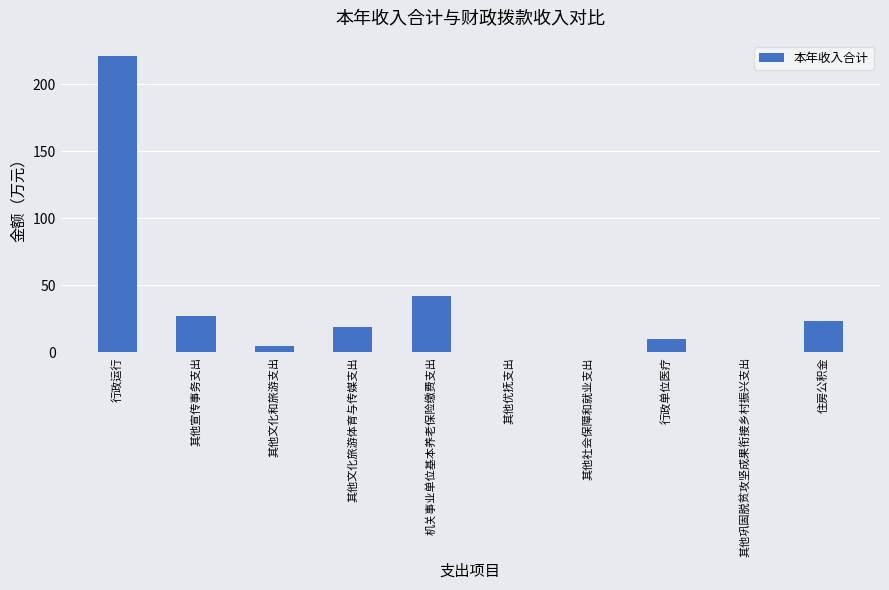

Where is the data nearest to the value 110?

机关事业单位基本养老保险缴费支出